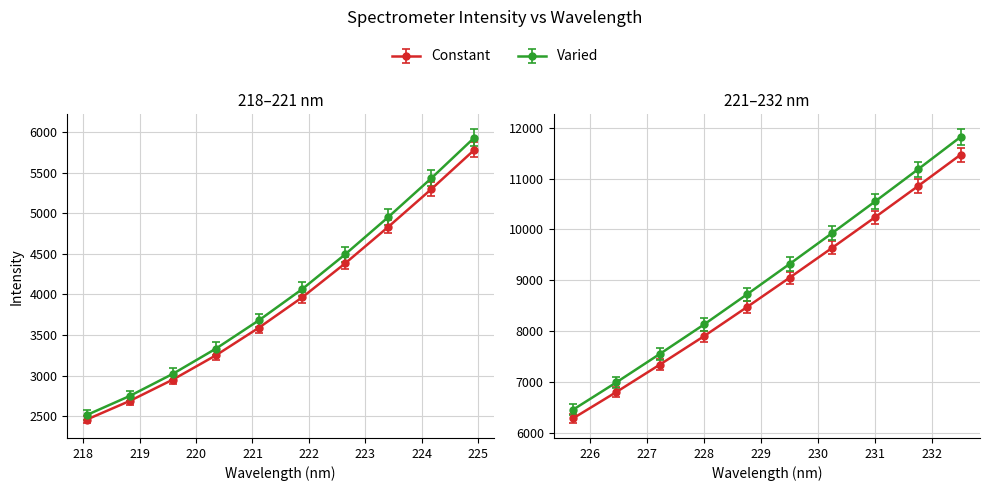

Between 6 and 7, which series saw the biggest shift?

Varied